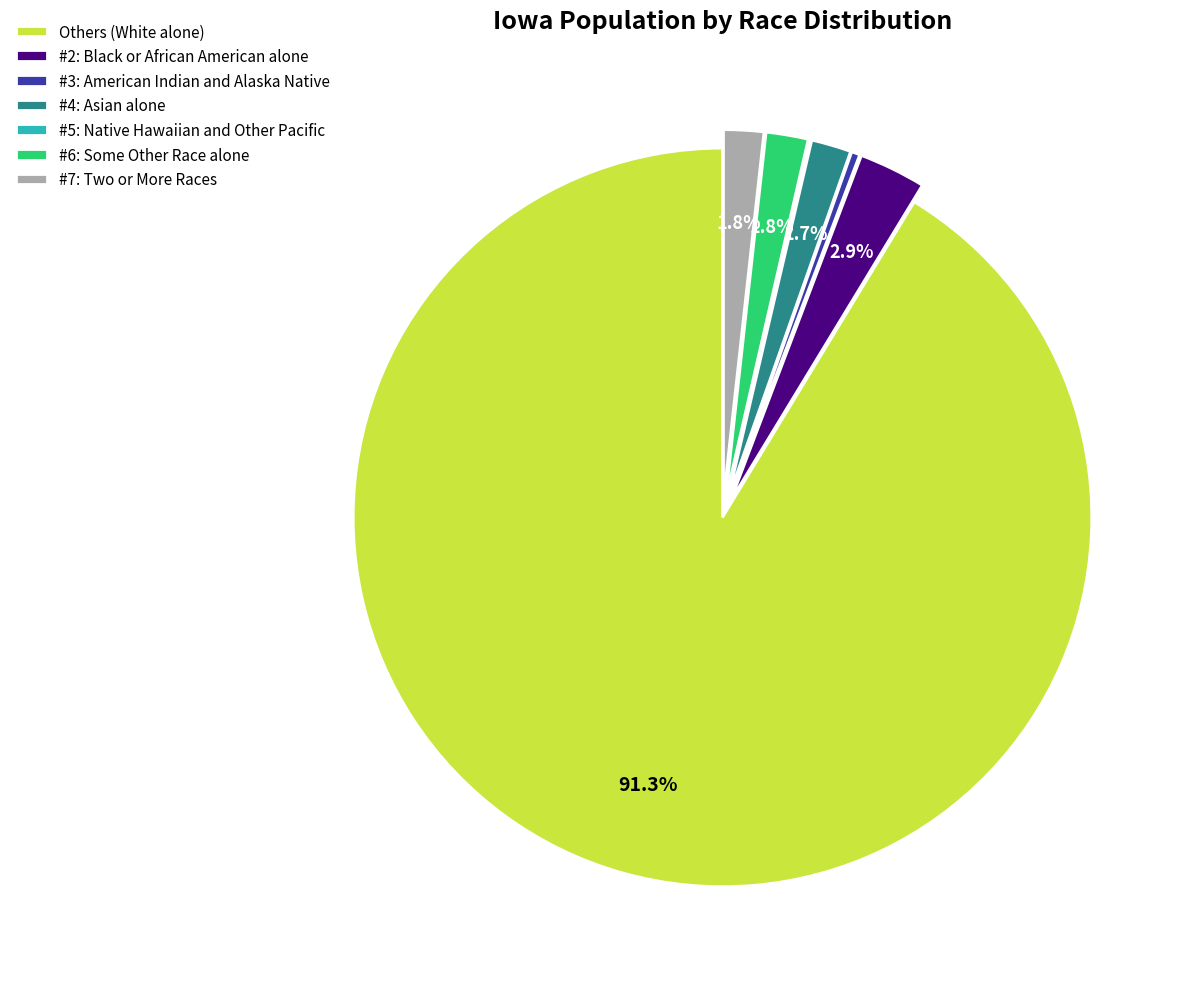

Which category has the biggest portion of the pie?

Others (White alone)